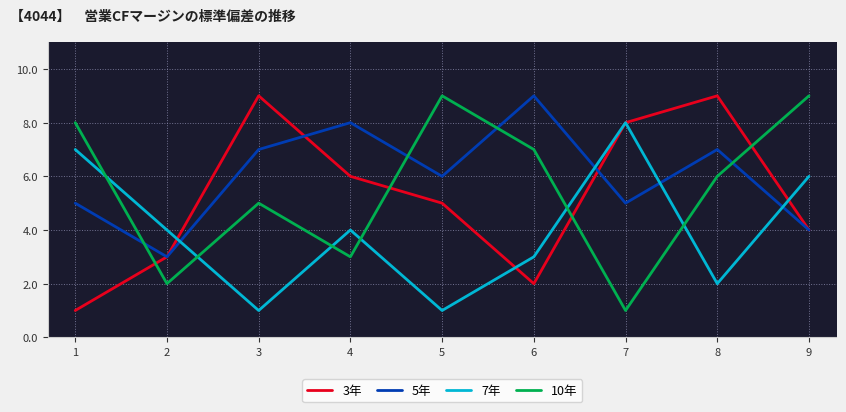

Count the 5年 values in the range 5 to 7.

5